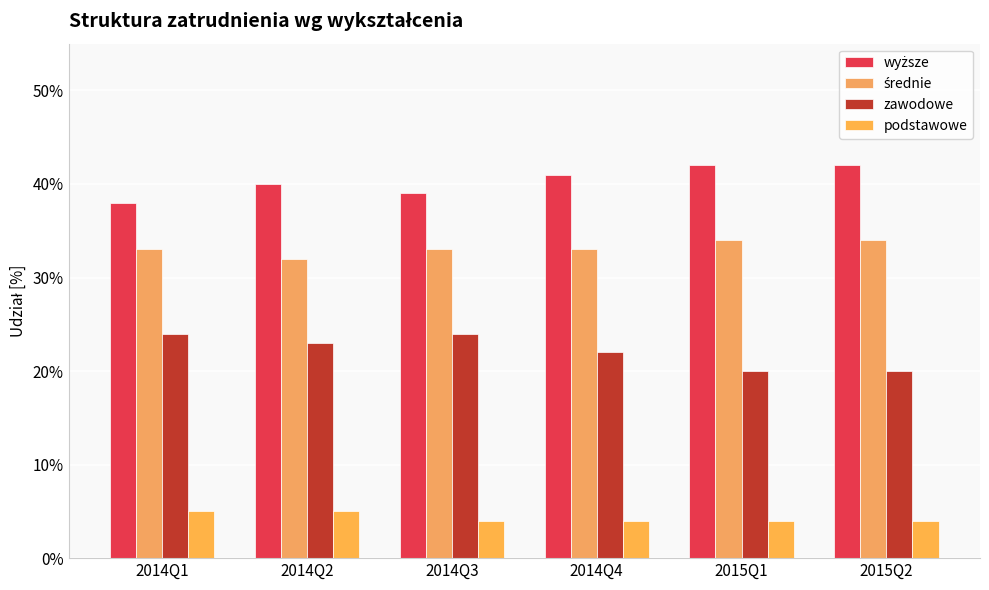

Does the chart contain stacked bars?

No